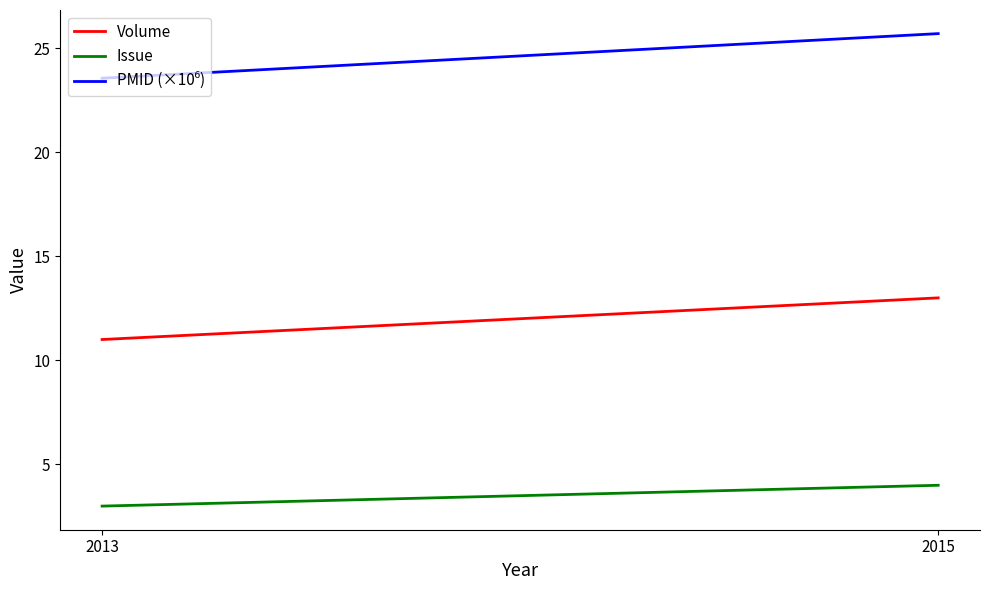

Which series has the largest range (max minus min)?

PMID (×10⁶)